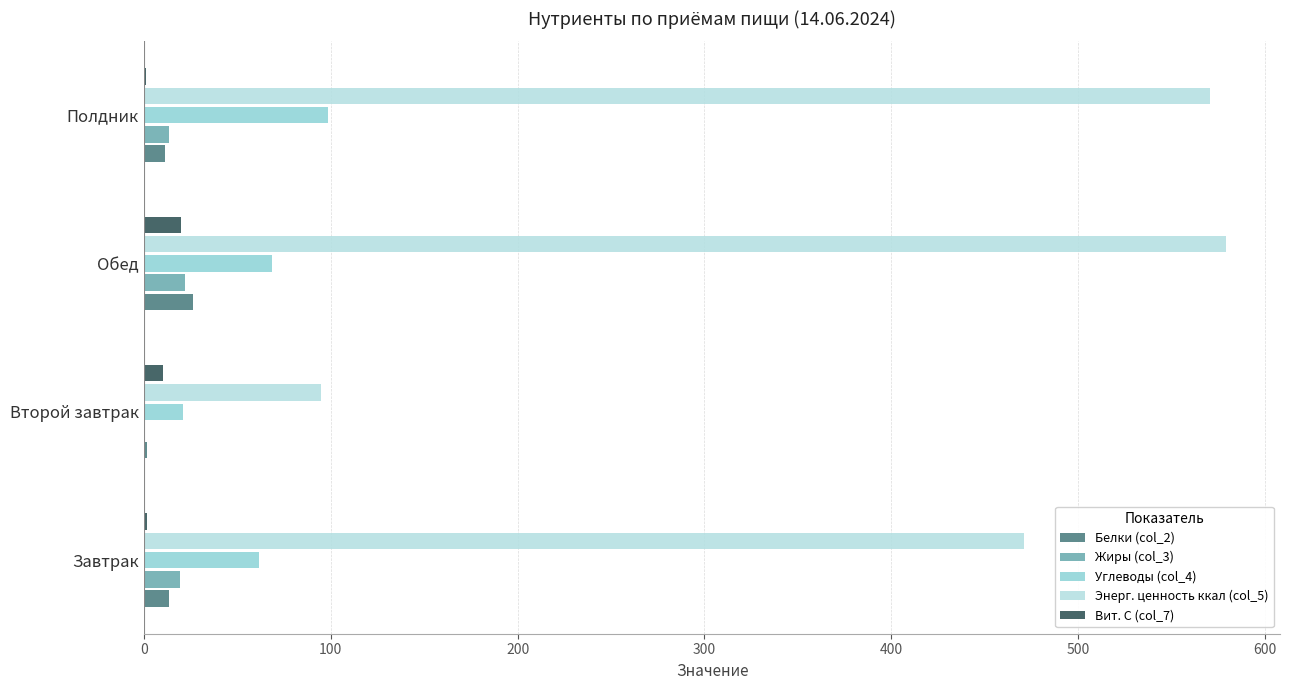

Is the value of Углеводы (col_4) at Полдник greater than the value of Энерг. ценность ккал (col_5) at Полдник?

No